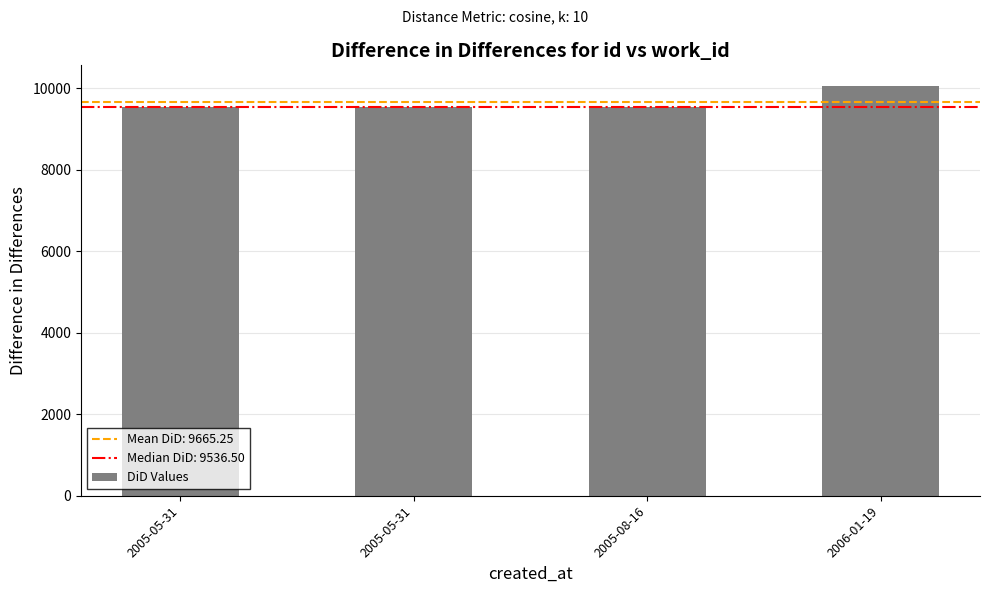

What is the difference between the second highest and second lowest values?

1